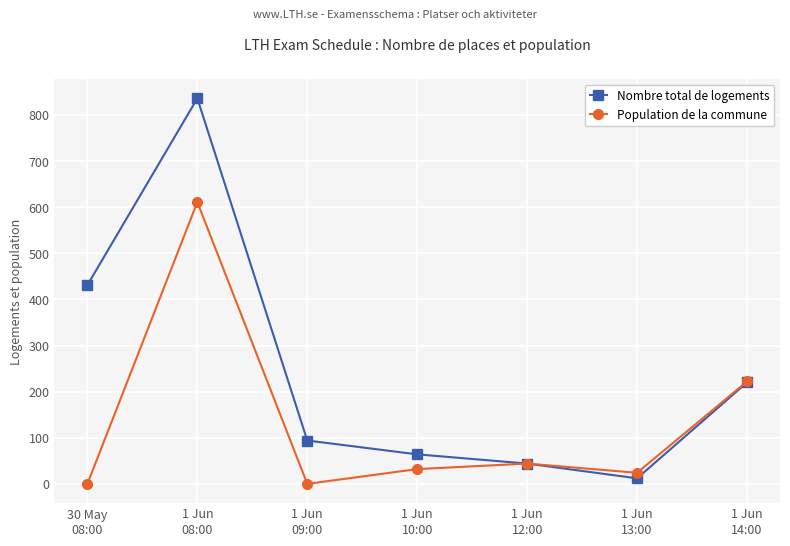

True or false: Population de la commune has a value of 407 at 1 Jun
09:00.

False